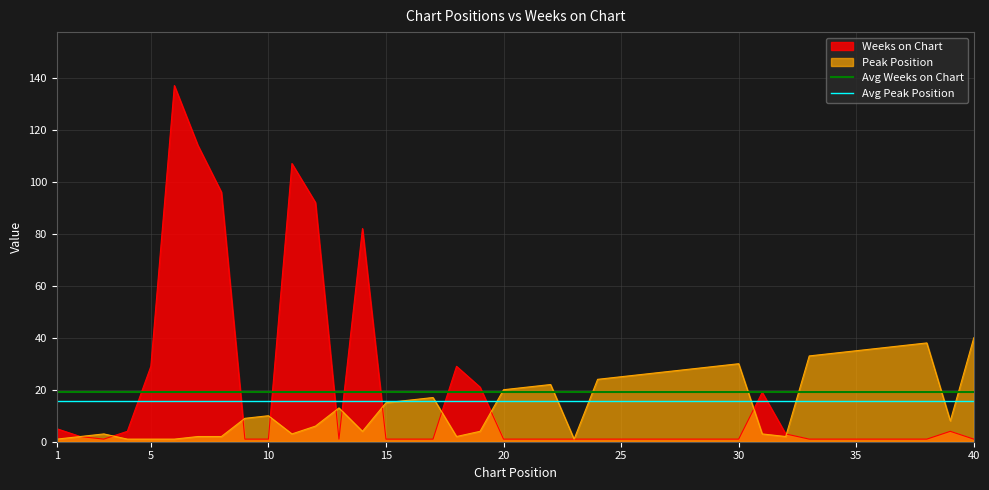

What is the value of the Avg Peak Position point at the 1st from the left?

15.8